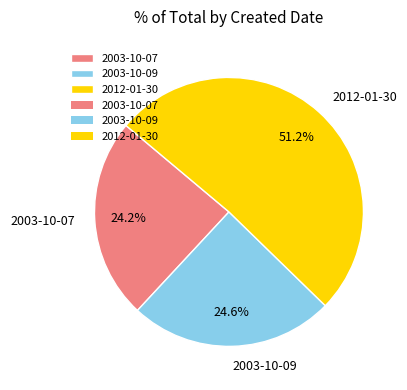

Count the number of slices in the pie.

3